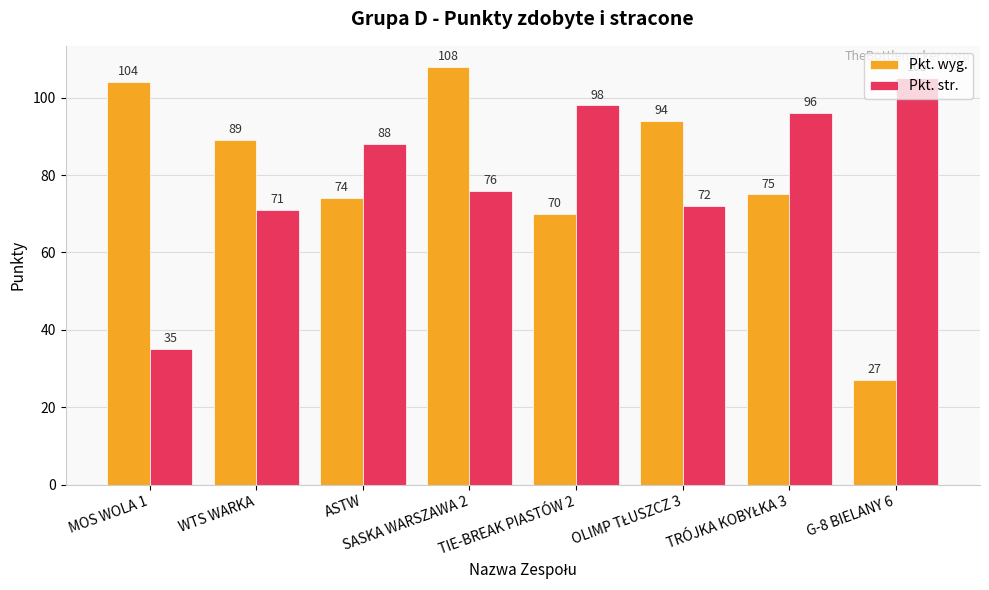

At which category is the sum across all series the highest?

SASKA WARSZAWA 2